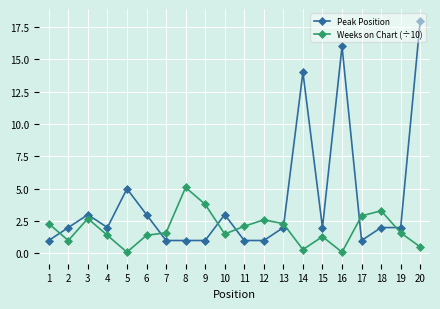

Which series has the largest total across all categories?

Peak Position